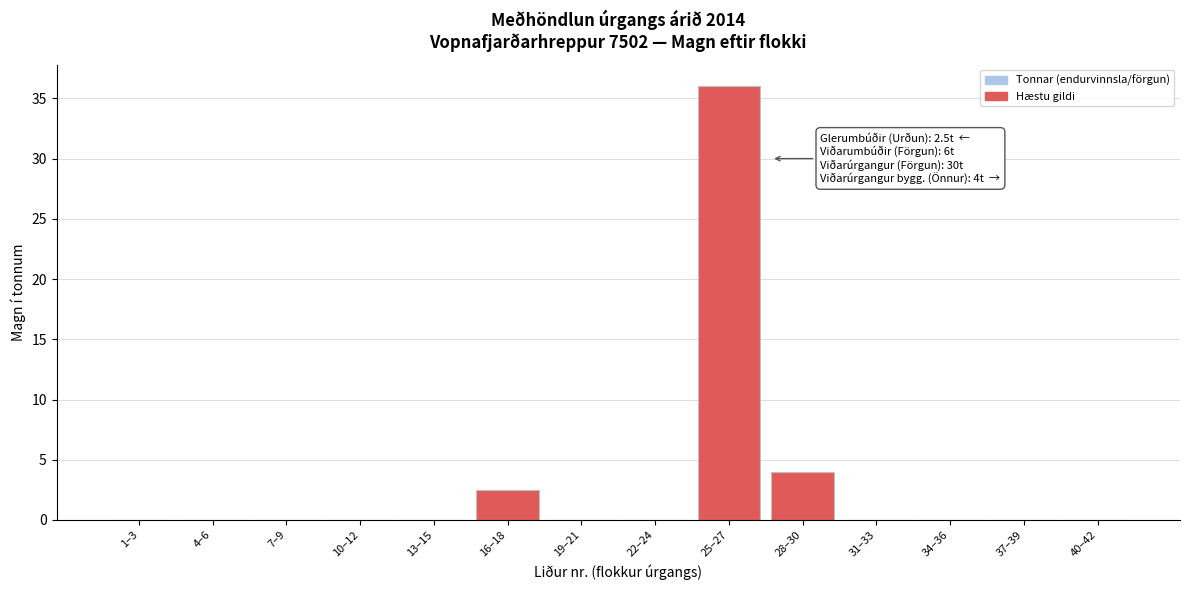

Reading left to right, what are all the values shown in this chart?

1–3=0.0	4–6=0.0	7–9=0.0	10–12=0.0	13–15=0.0	16–18=2.5	19–21=0.0	22–24=0.0	25–27=36.0	28–30=4.0	31–33=0.0	34–36=0.0	37–39=0.0	40–42=0.0